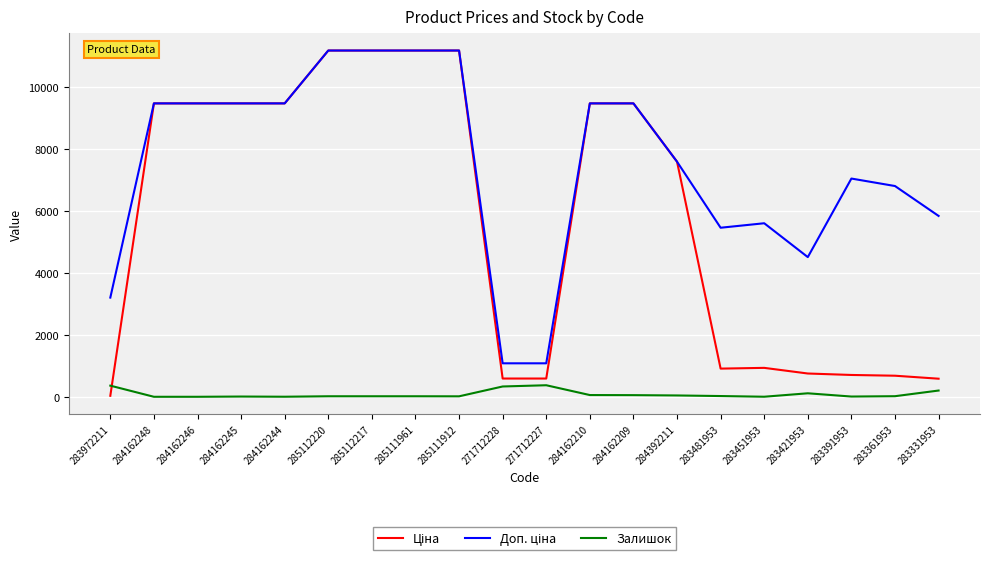

What is the total value across all series at 284162246?

18960.1